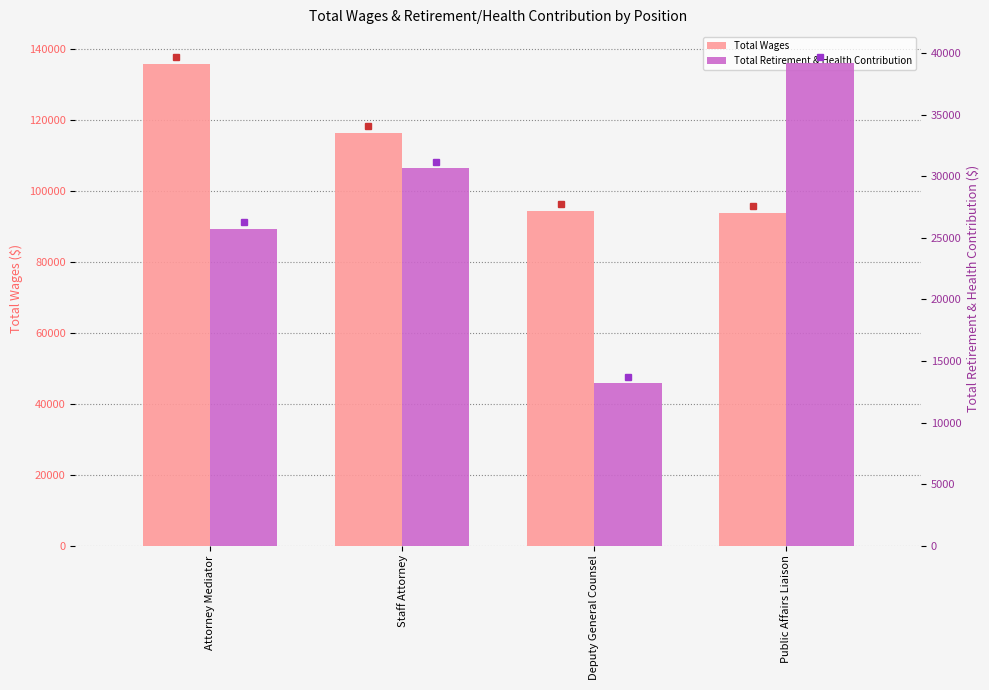

What is the label of the 4th bar from the right?

Attorney Mediator